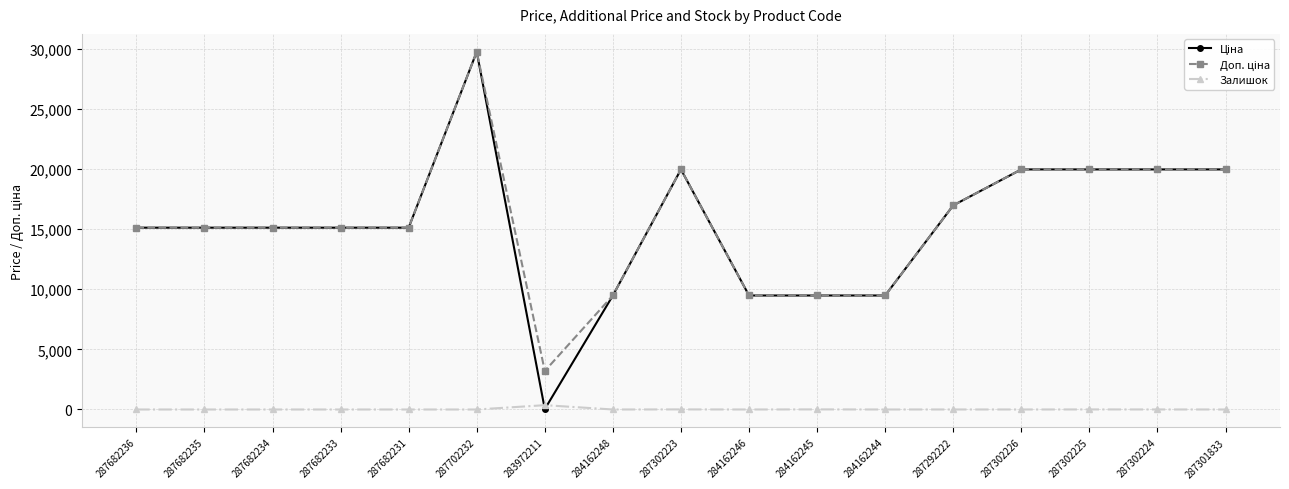

How many categories are shown in the chart?

17